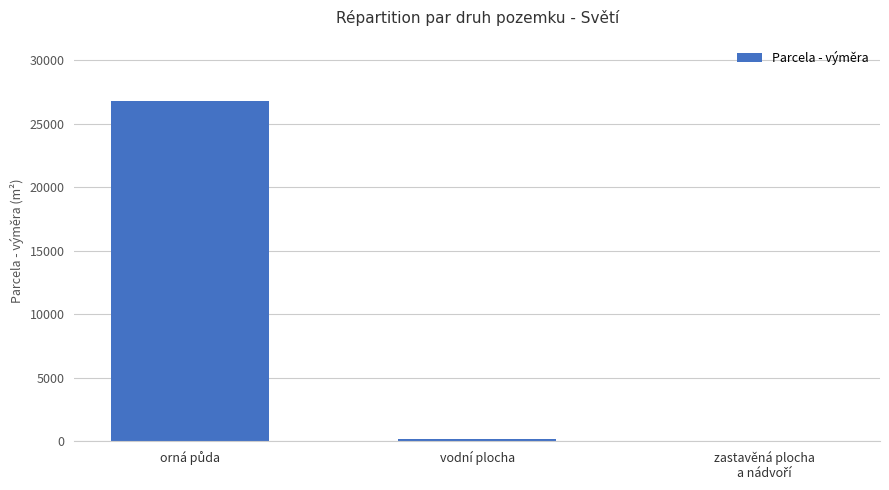

What is the average value?

9000